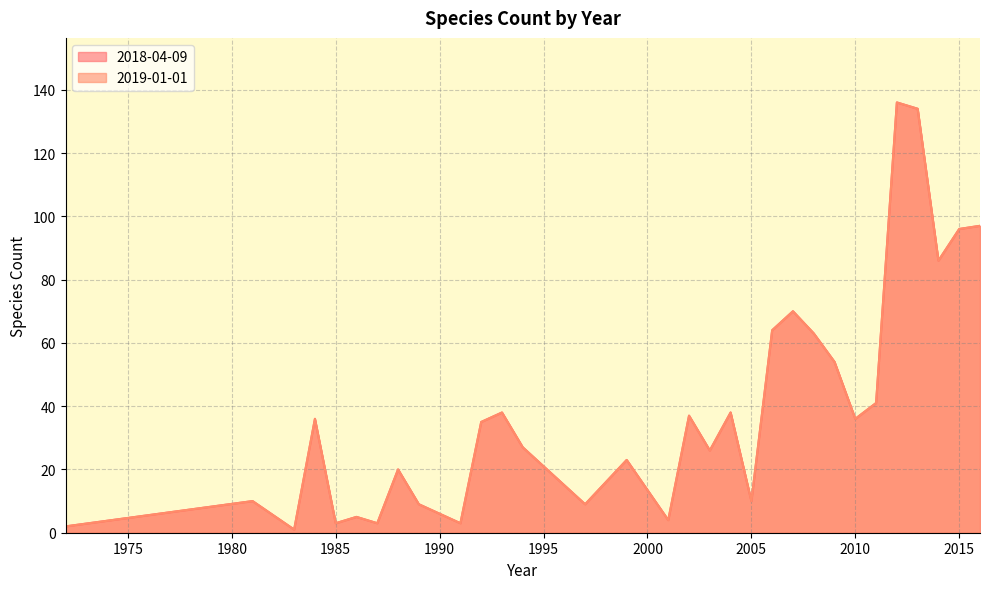

True or false: 2018-04-09 has more than 1 points higher than both neighbors.

True